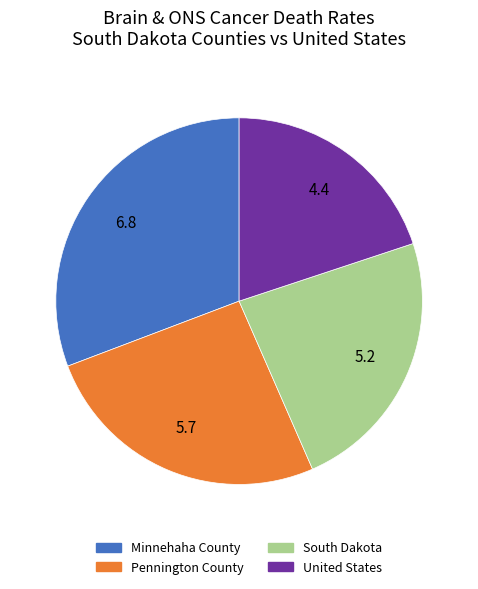

The Minnehaha County slice represents 41% of the pie. True or false?

False